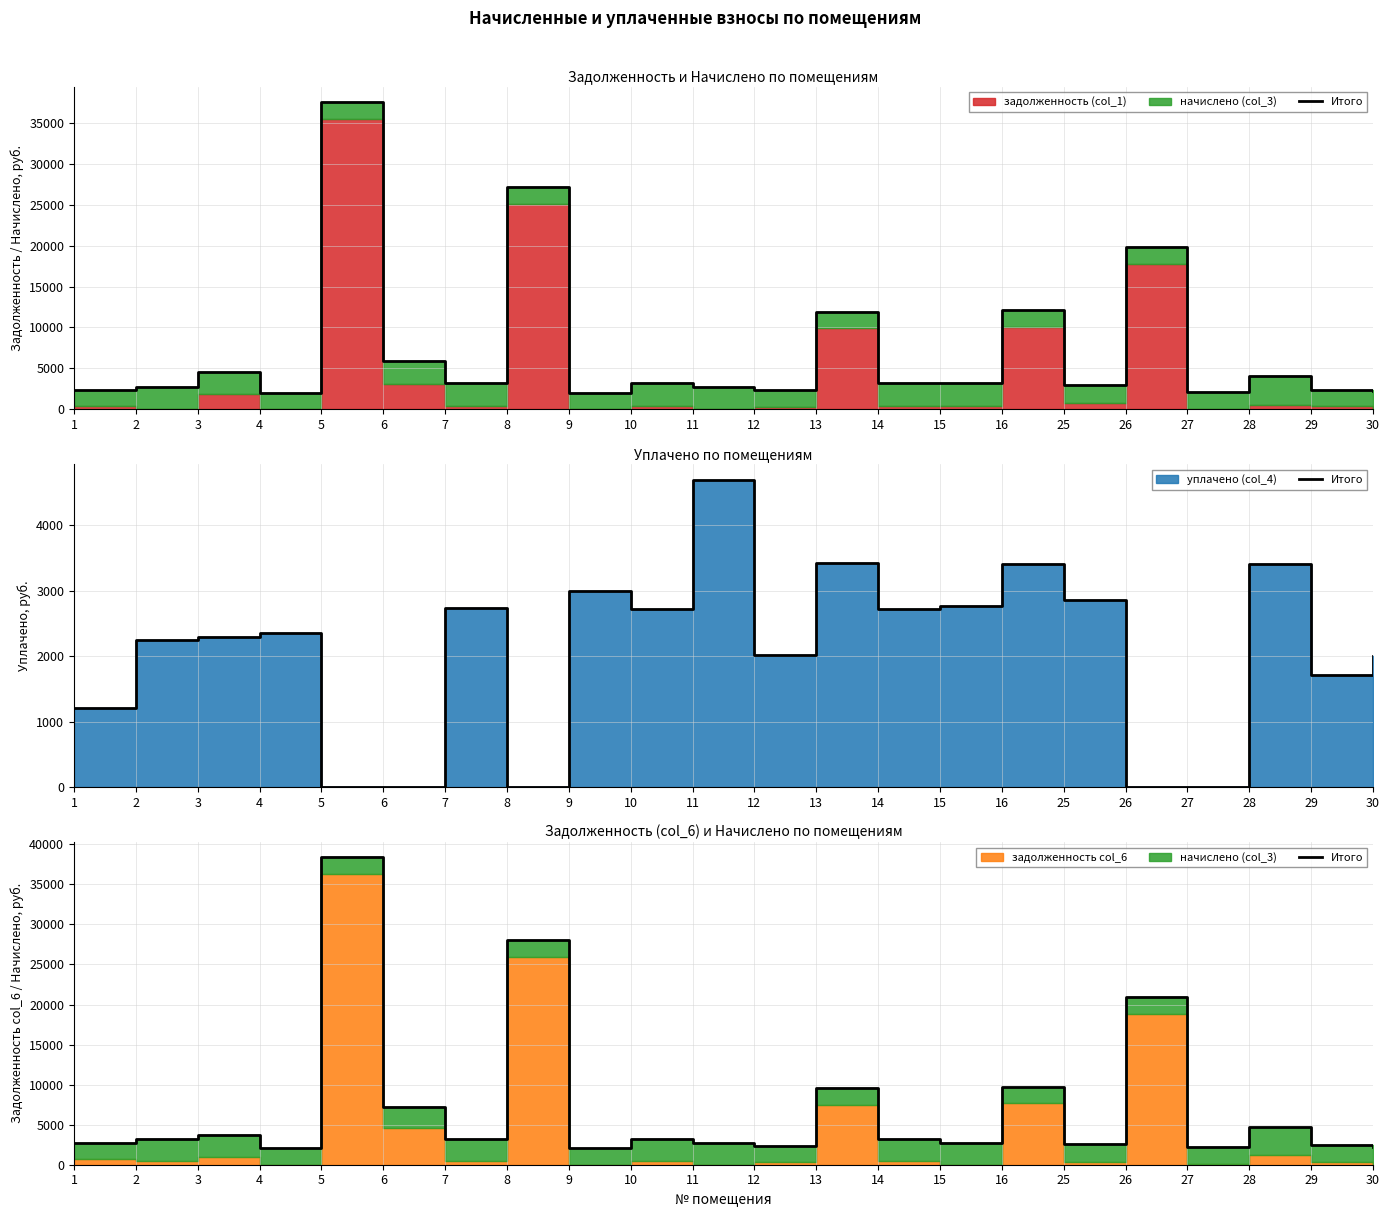

Approximately how many times larger is the value at 10 compared to 6?

0.4